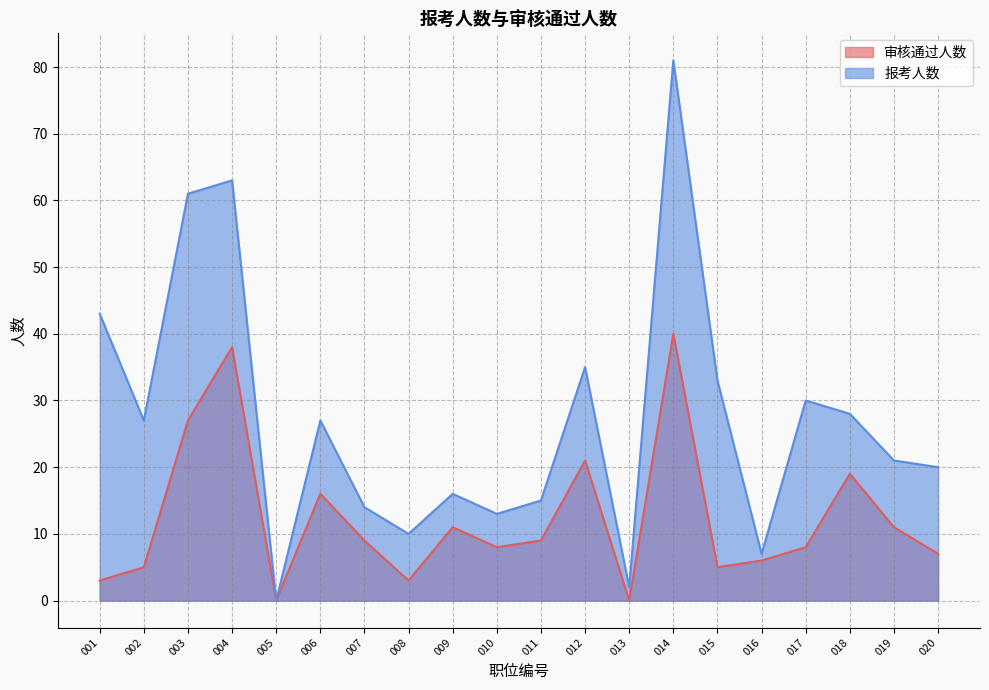

List the series in order of their overall mean, highest first.

报考人数, 审核通过人数